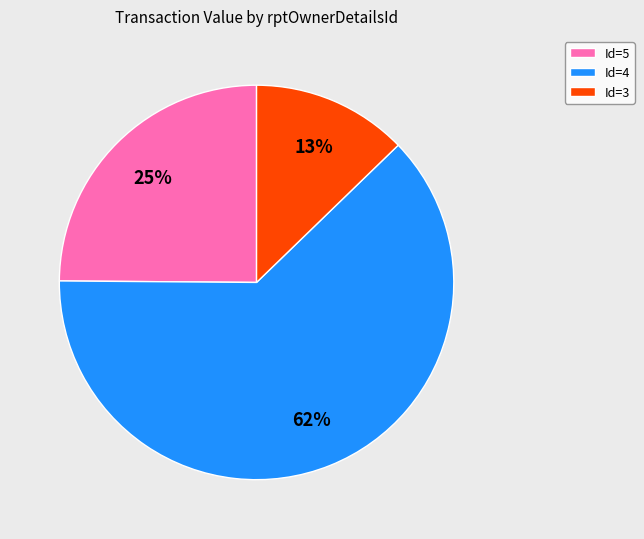

How many segments does this pie chart have?

3